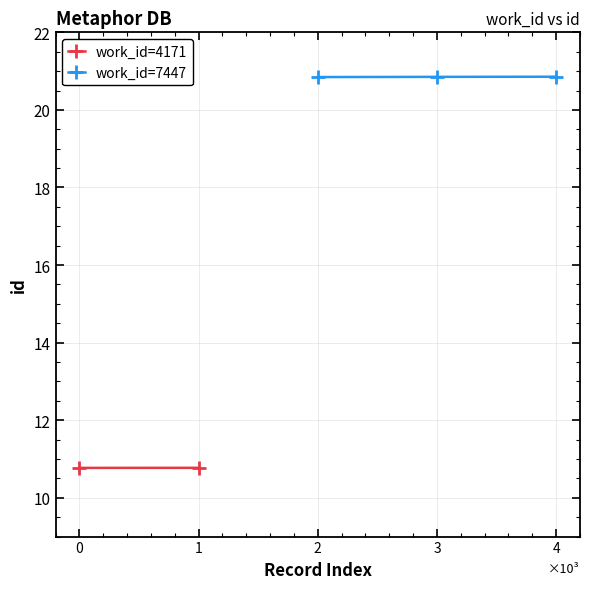

Does the chart display data point markers on the line(s)?

Yes